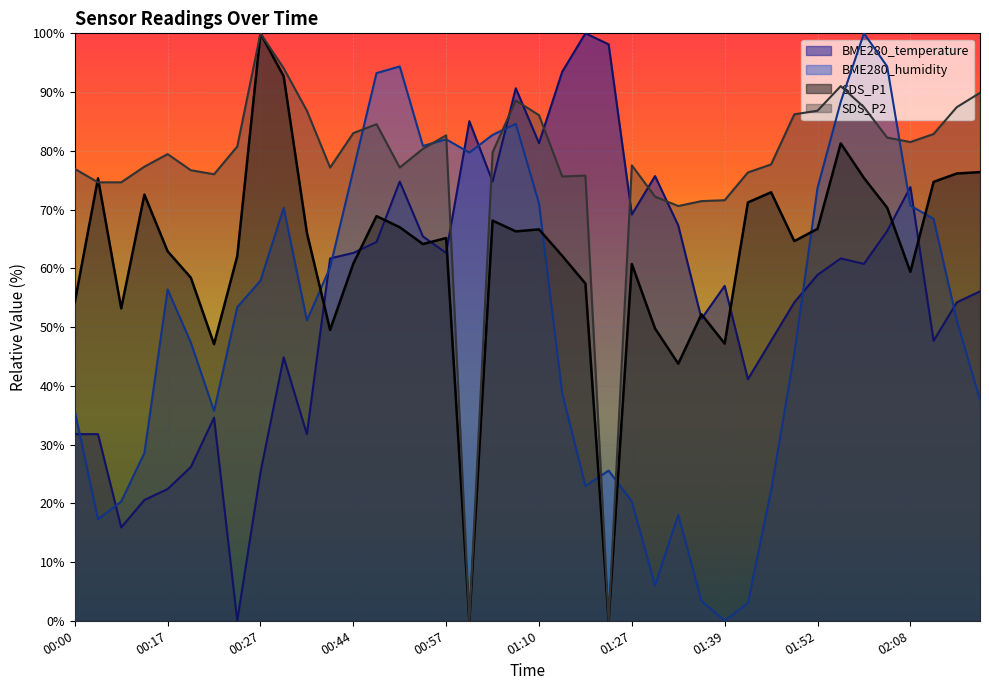

How many times do SDS_P2 and BME280_humidity cross each other?

8